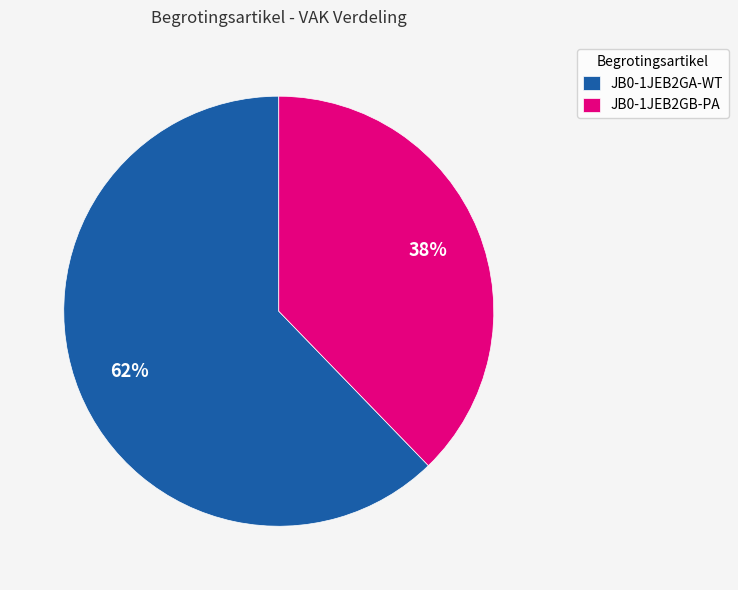

Which slice is the largest?

JB0-1JEB2GA-WT